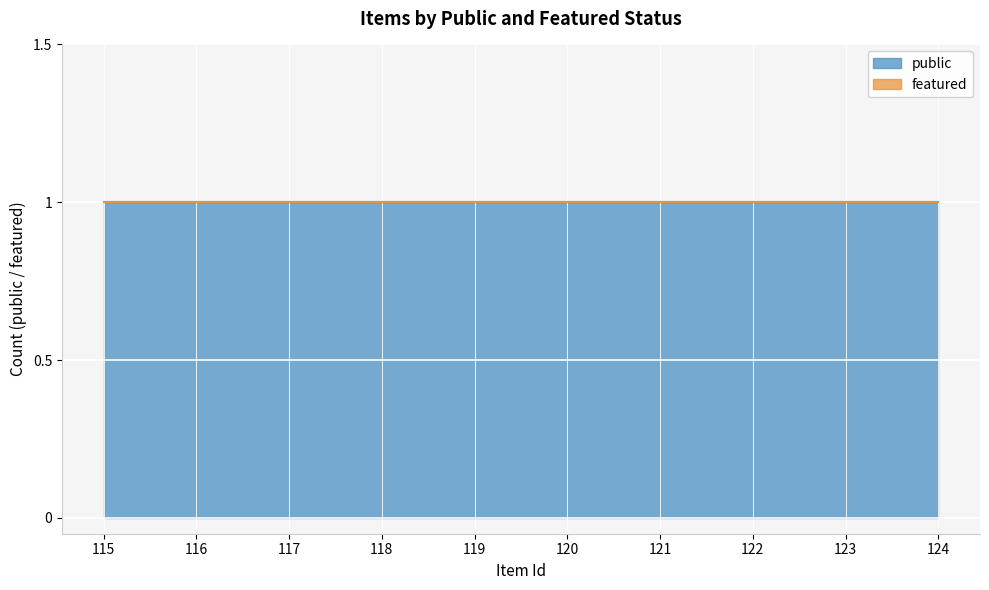

Is the value of public at 116 greater than the value of featured at 116?

Yes